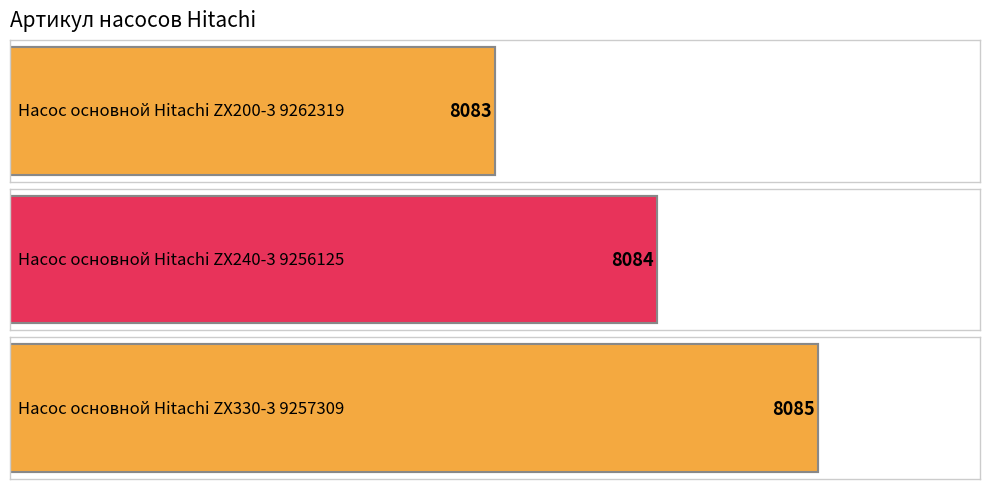

What is the sum of all values?

24252